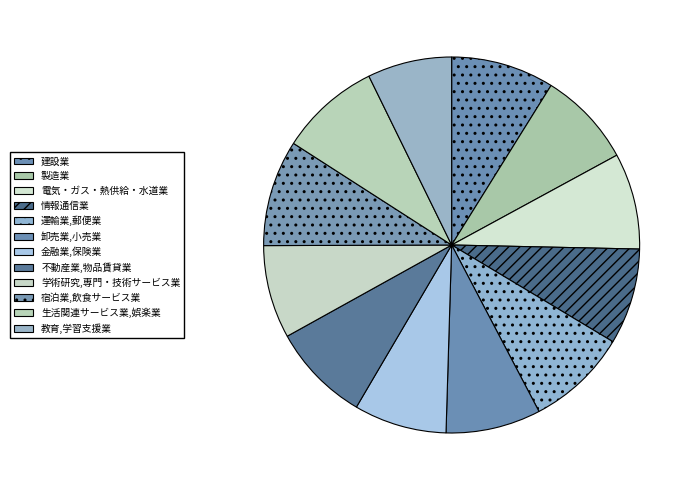

Rank the categories by value from highest to lowest.

宿泊業,飲食サービス業, 建設業, 運輸業,郵便業, 生活関連サービス業,娯楽業, 不動産業,物品賃貸業, 電気・ガス・熱供給・水道業, 情報通信業, 製造業, 卸売業,小売業, 学術研究,専門・技術サービス業, 金融業,保険業, 教育,学習支援業